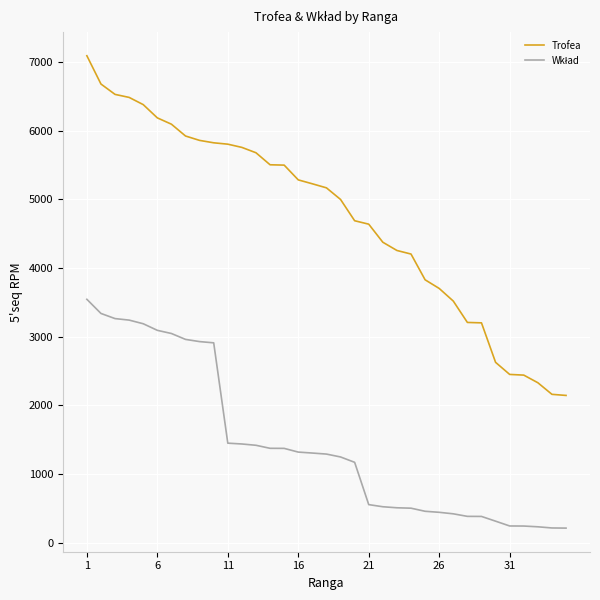

Which series has the largest total across all categories?

Trofea